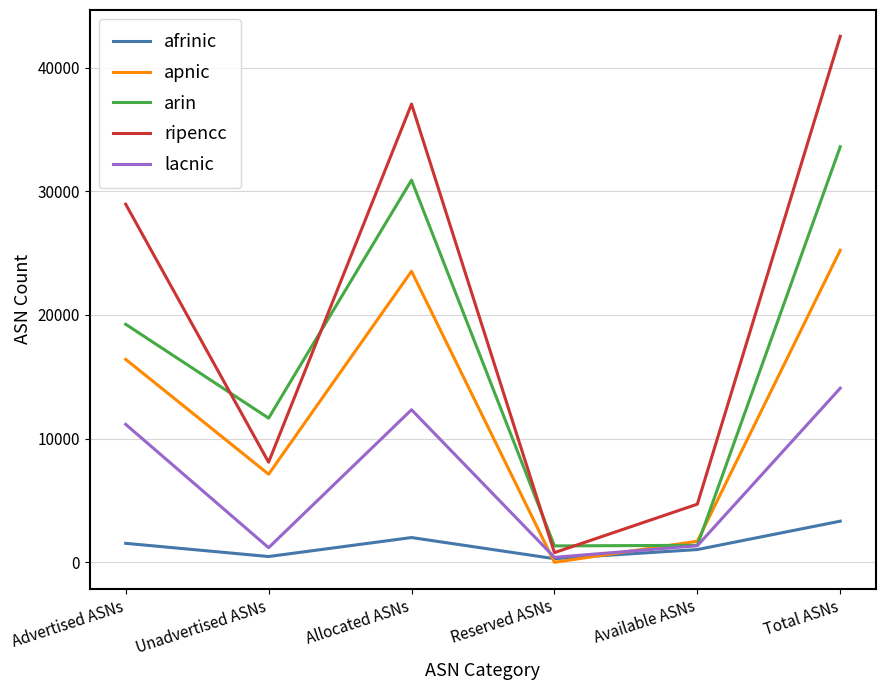

What is the difference between the ripencc values at Allocated ASNs and Unadvertised ASNs?

28956